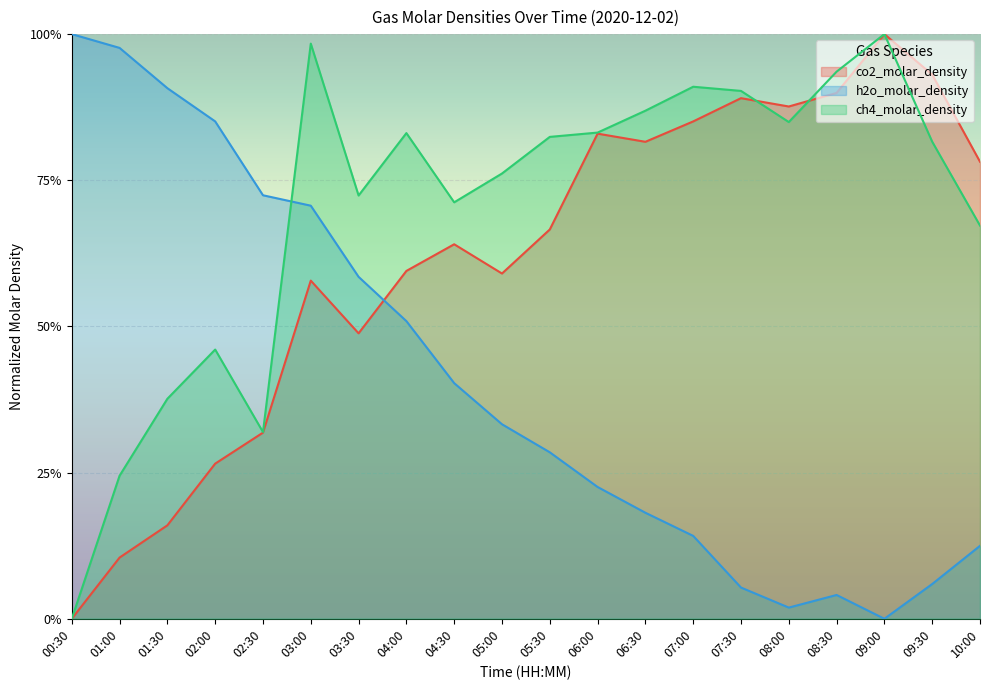

What is the difference between the second highest and minimum values in the h2o_molar_density series?

1.0